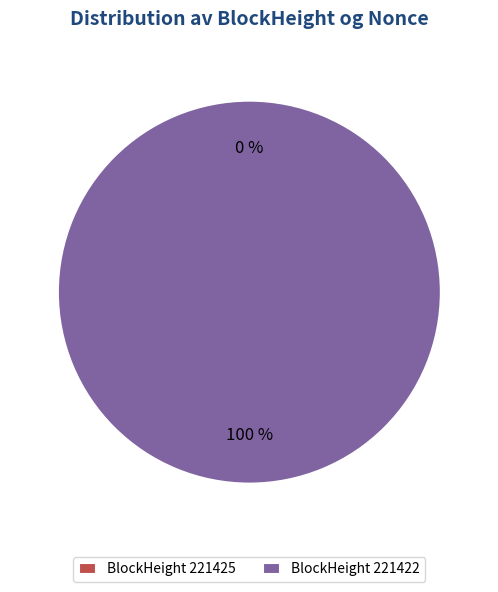

The 221425 slice represents 0% of the pie. True or false?

True